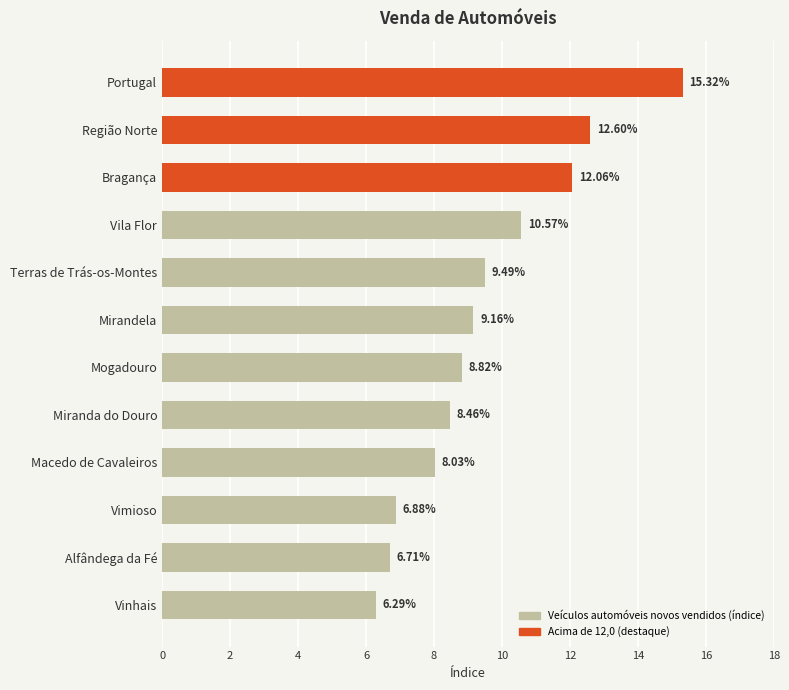

Where is the data nearest to the value 10?

Terras de Trás-os-Montes